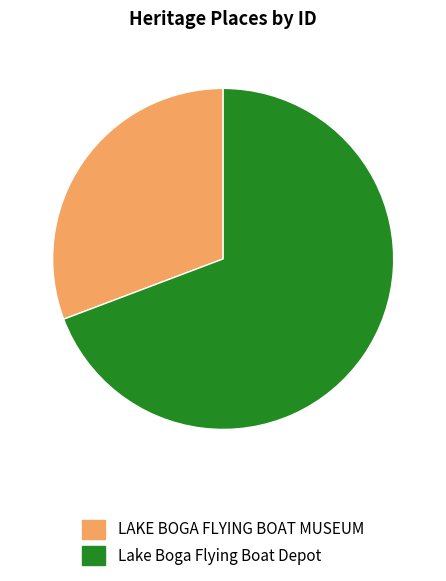

Combined, do LAKE BOGA FLYING BOAT MUSEUM and Lake Boga Flying Boat Depot account for over 50%?

Yes